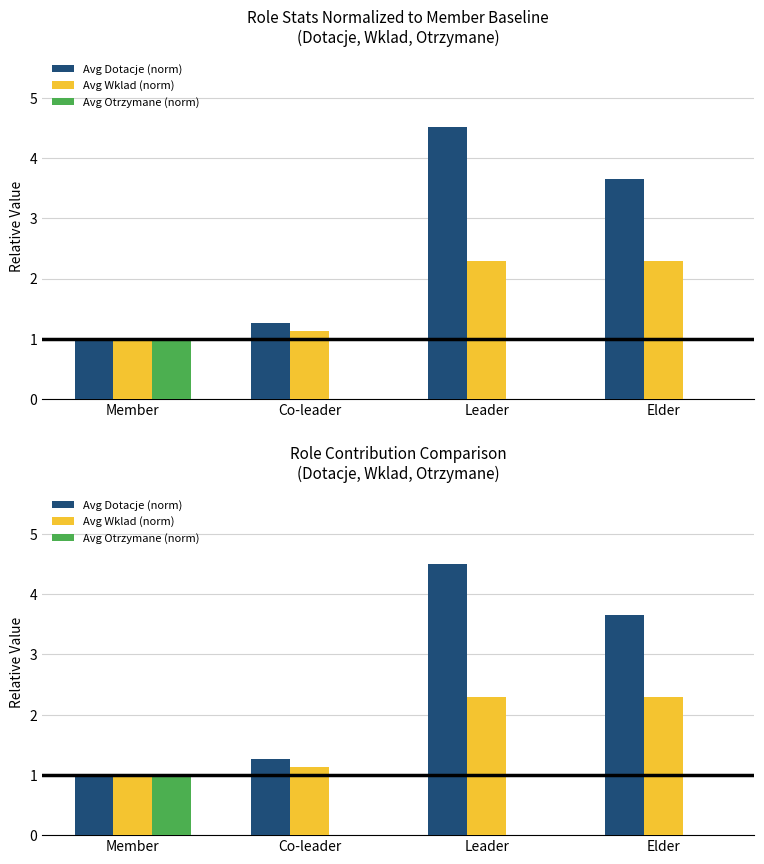

At how many categories does at least one series exceed 1?

3